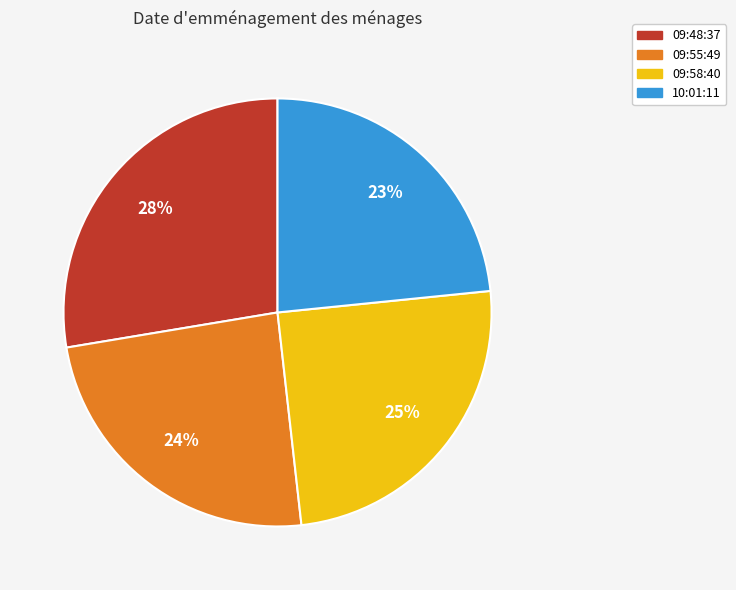

Is there any slice that represents more than half of the pie?

No